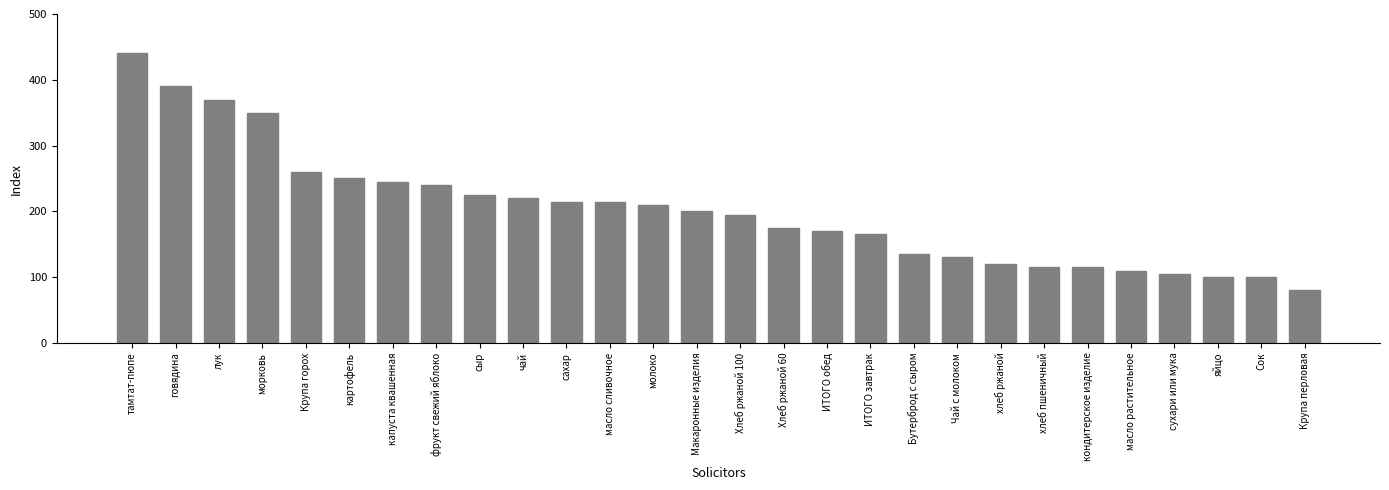

What value does the data have at молоко?

210